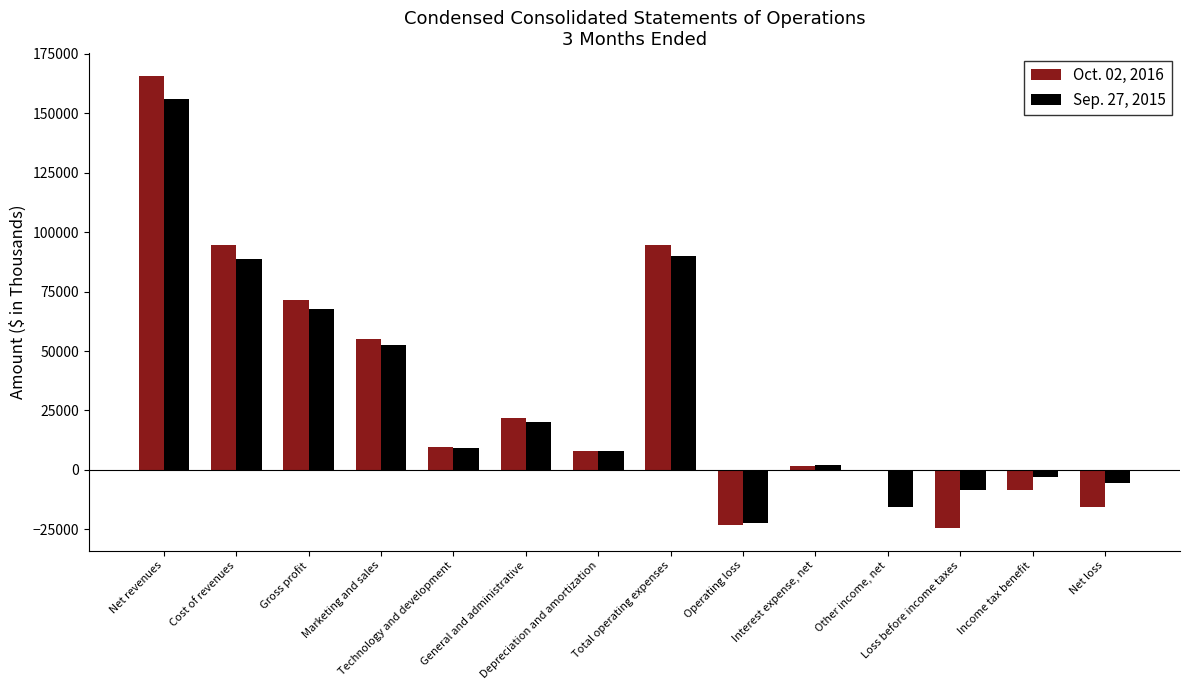

What is the value of the Oct. 02, 2016 bar at the 12th from the left?

-24410